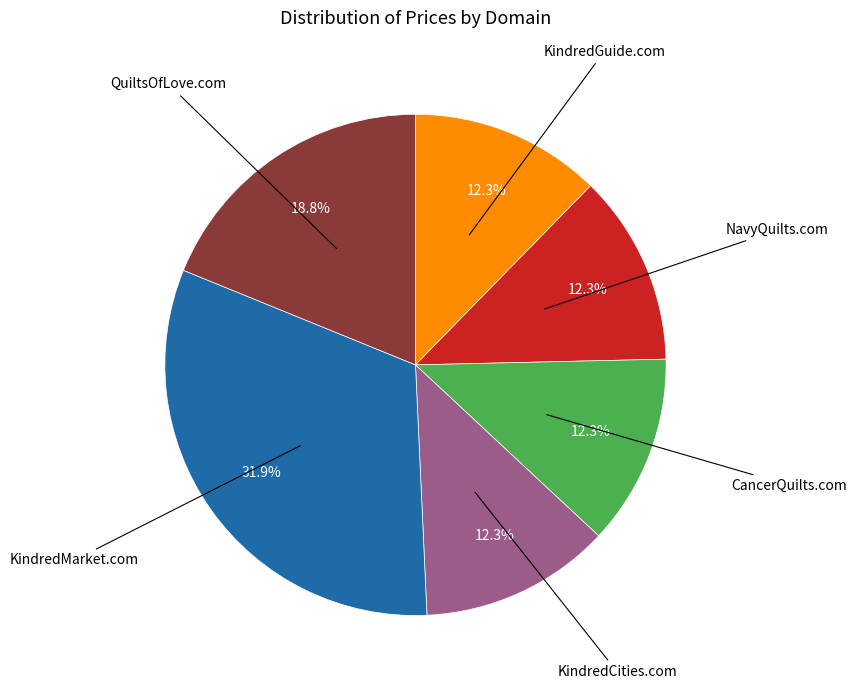

Is there any slice that represents more than half of the pie?

No